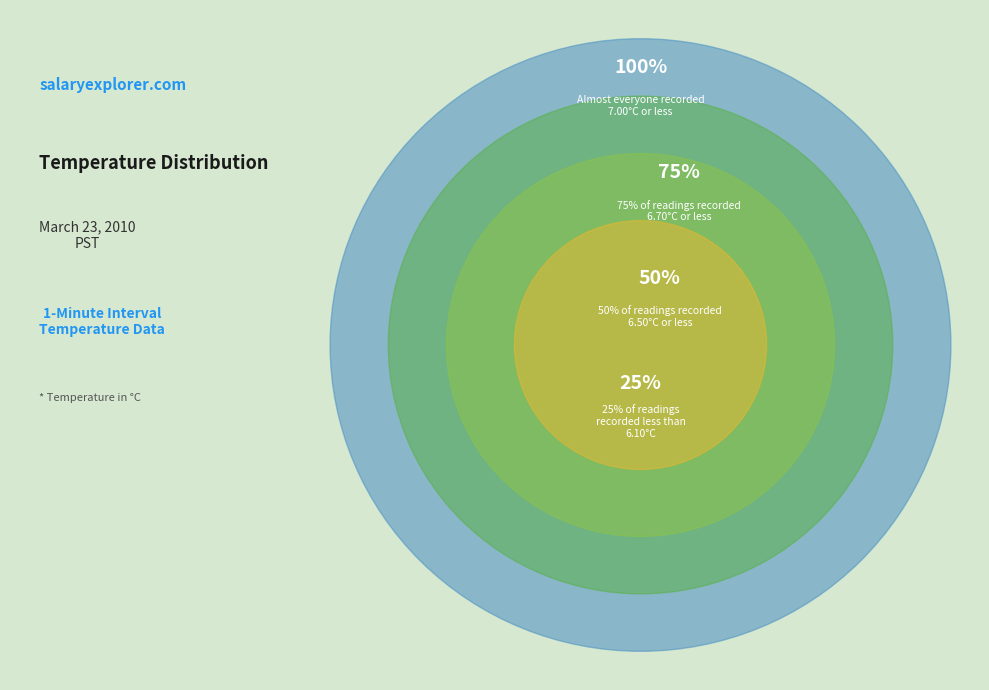

Is it true that Hour 12 is 1% of the pie?

False